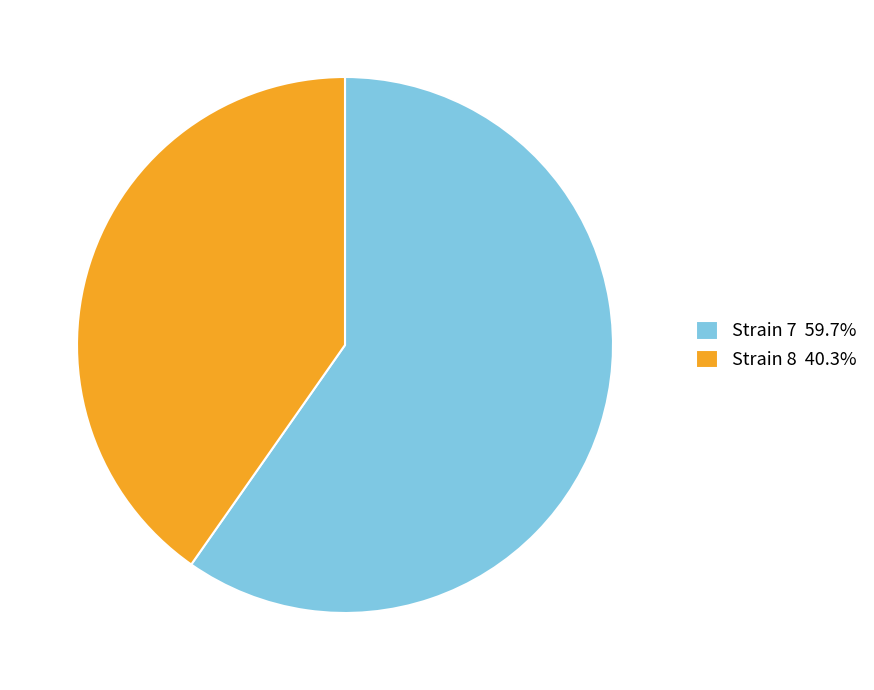

What is the ratio of the value at Strain 7 59.7% to the value at Strain 8 40.3%?

1.5